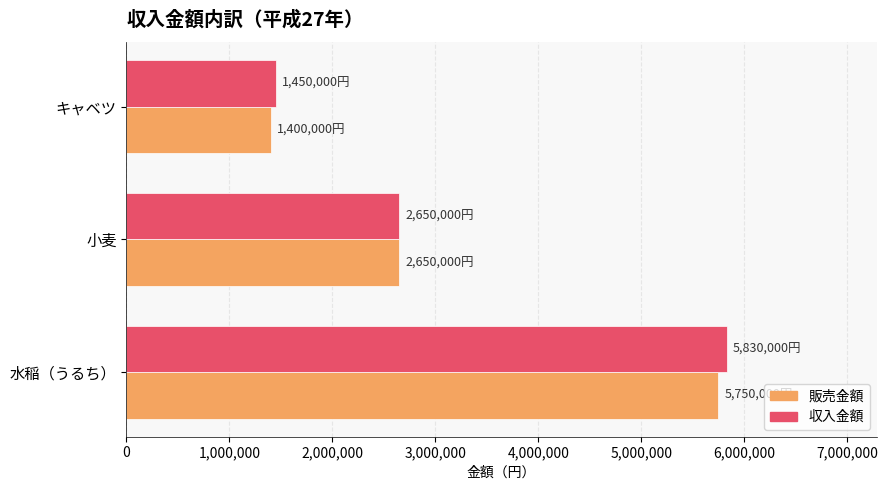

What are all the series names shown in the legend?

販売金額, 収入金額